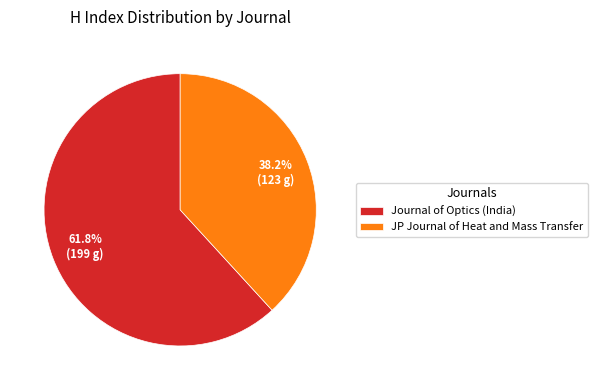

What portion of the pie excludes JP Journal of Heat and Mass Transfer?

61.8%